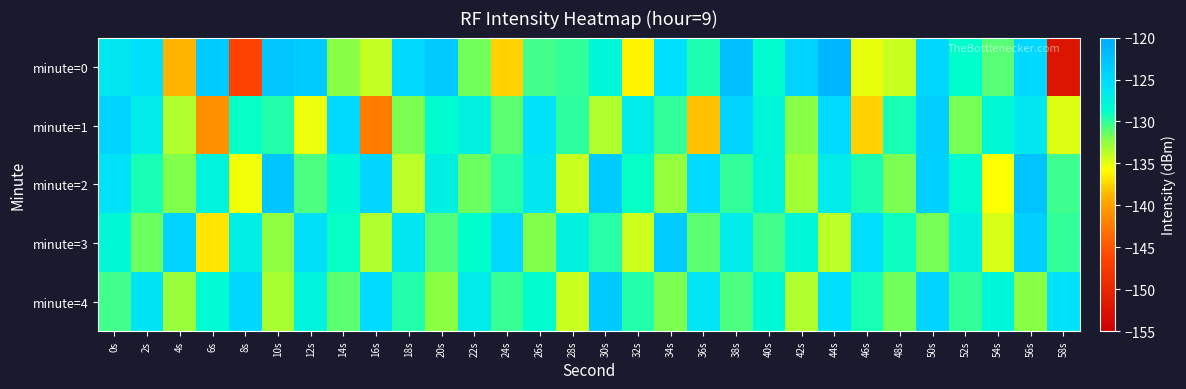

What is the total value across all series at 36s?

-650.3